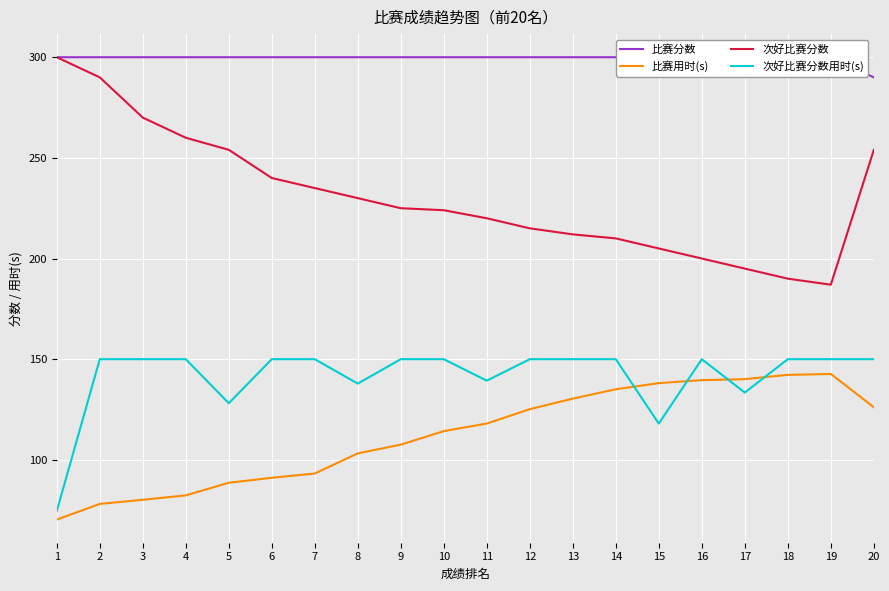

What is the total value across all series at 14?

795.1